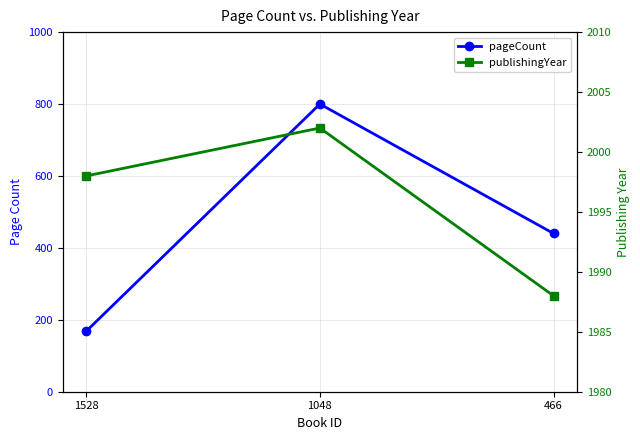

What is the value of the publishingYear point at the 3rd from the left?

1988